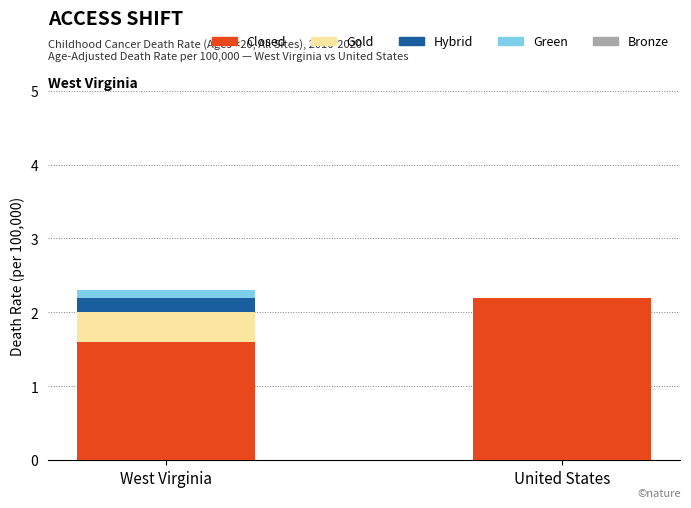

Reading left to right, what are the values for Closed?

West Virginia=1.6	United States=2.2